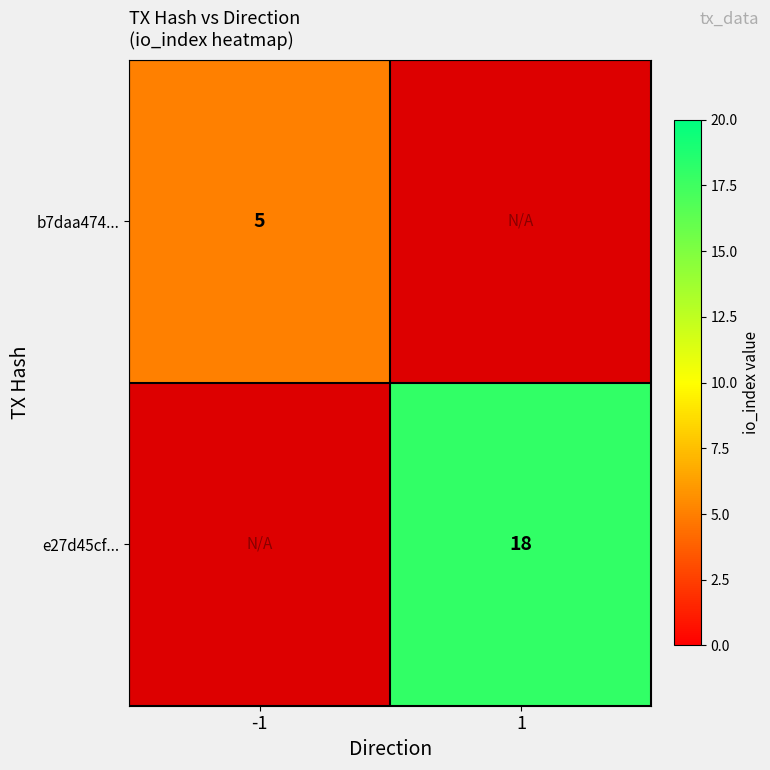

Between -1 and 1, which is larger?

1